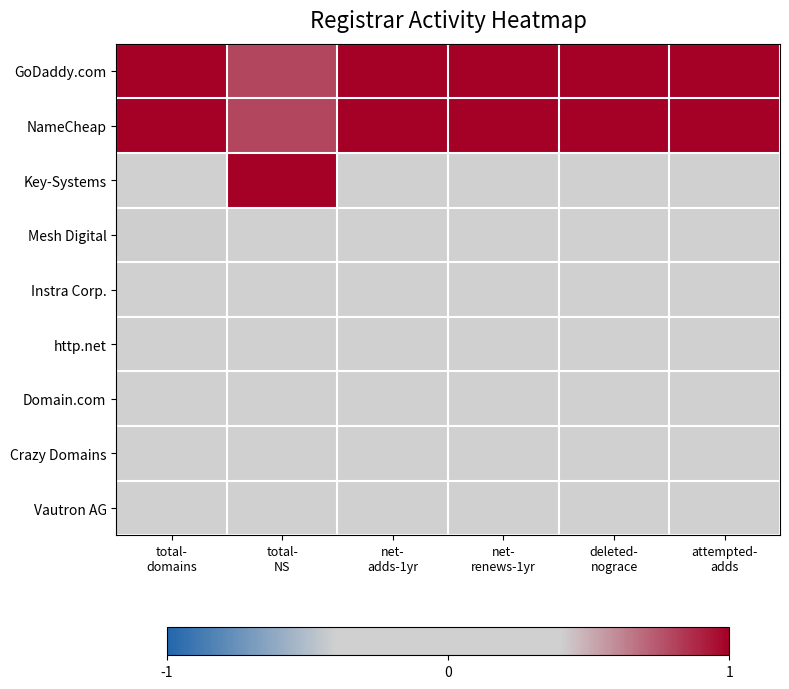

Count the number of data series in this chart.

9